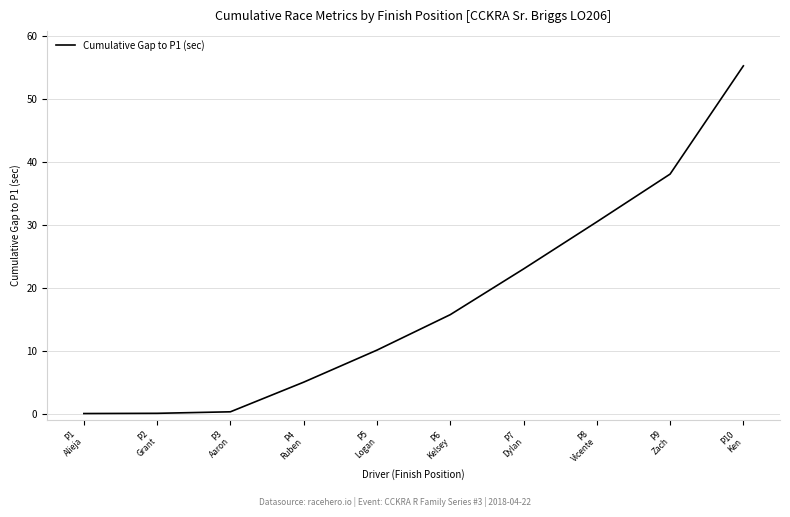

What is the difference between the maximum and minimum values?

55.2